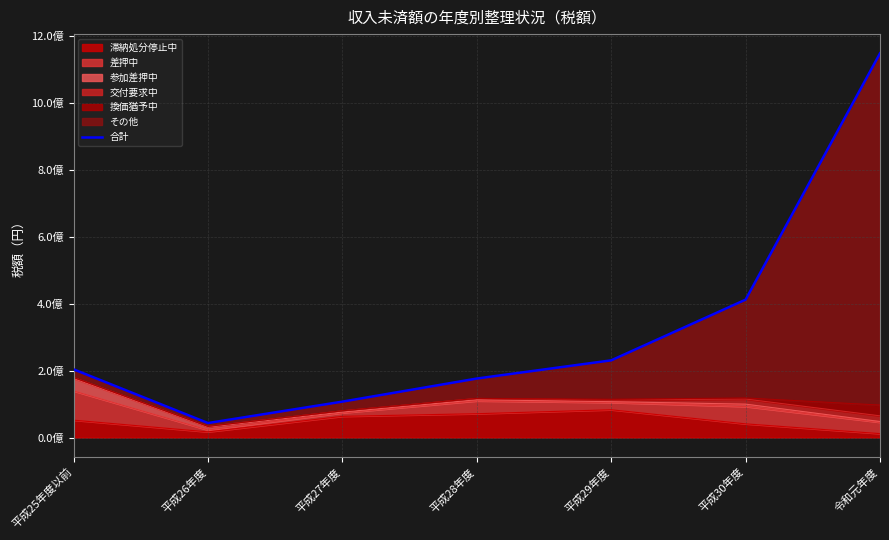

What is the change in value from 平成26年度 to 平成30年度?

+368797464